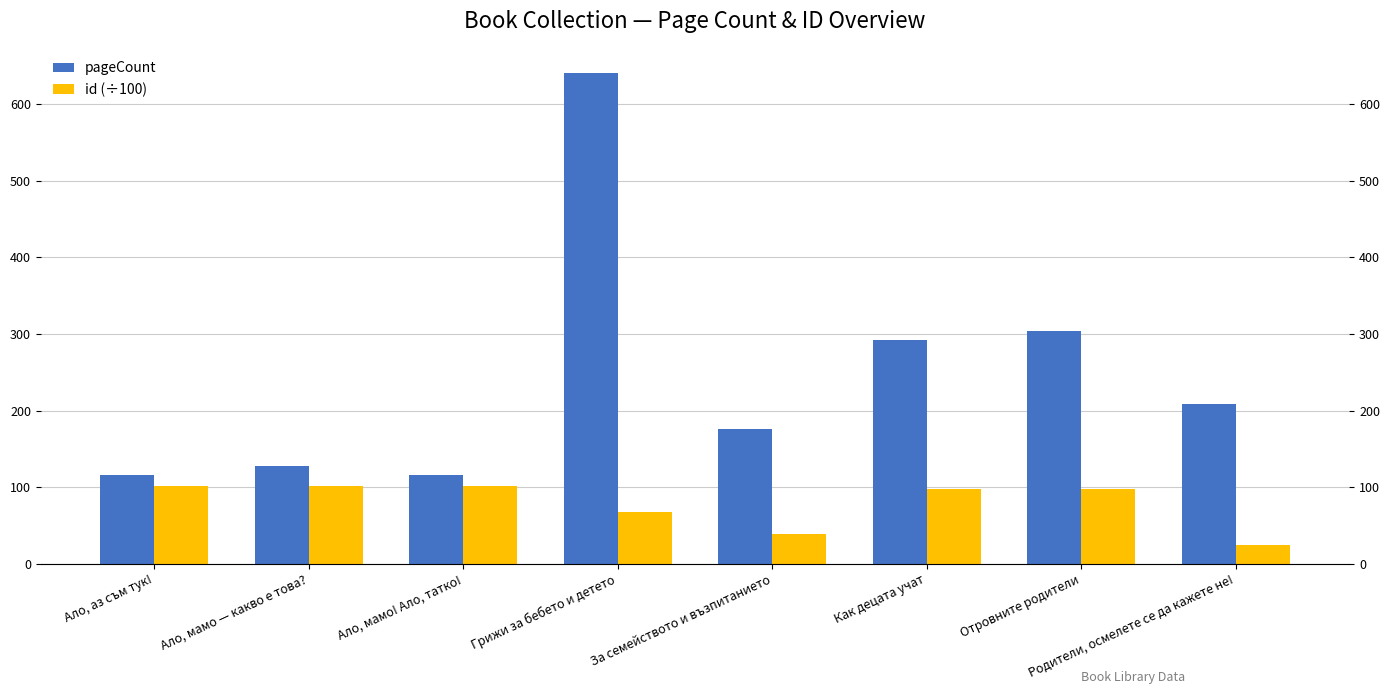

Which series has the widest spread of values?

pageCount